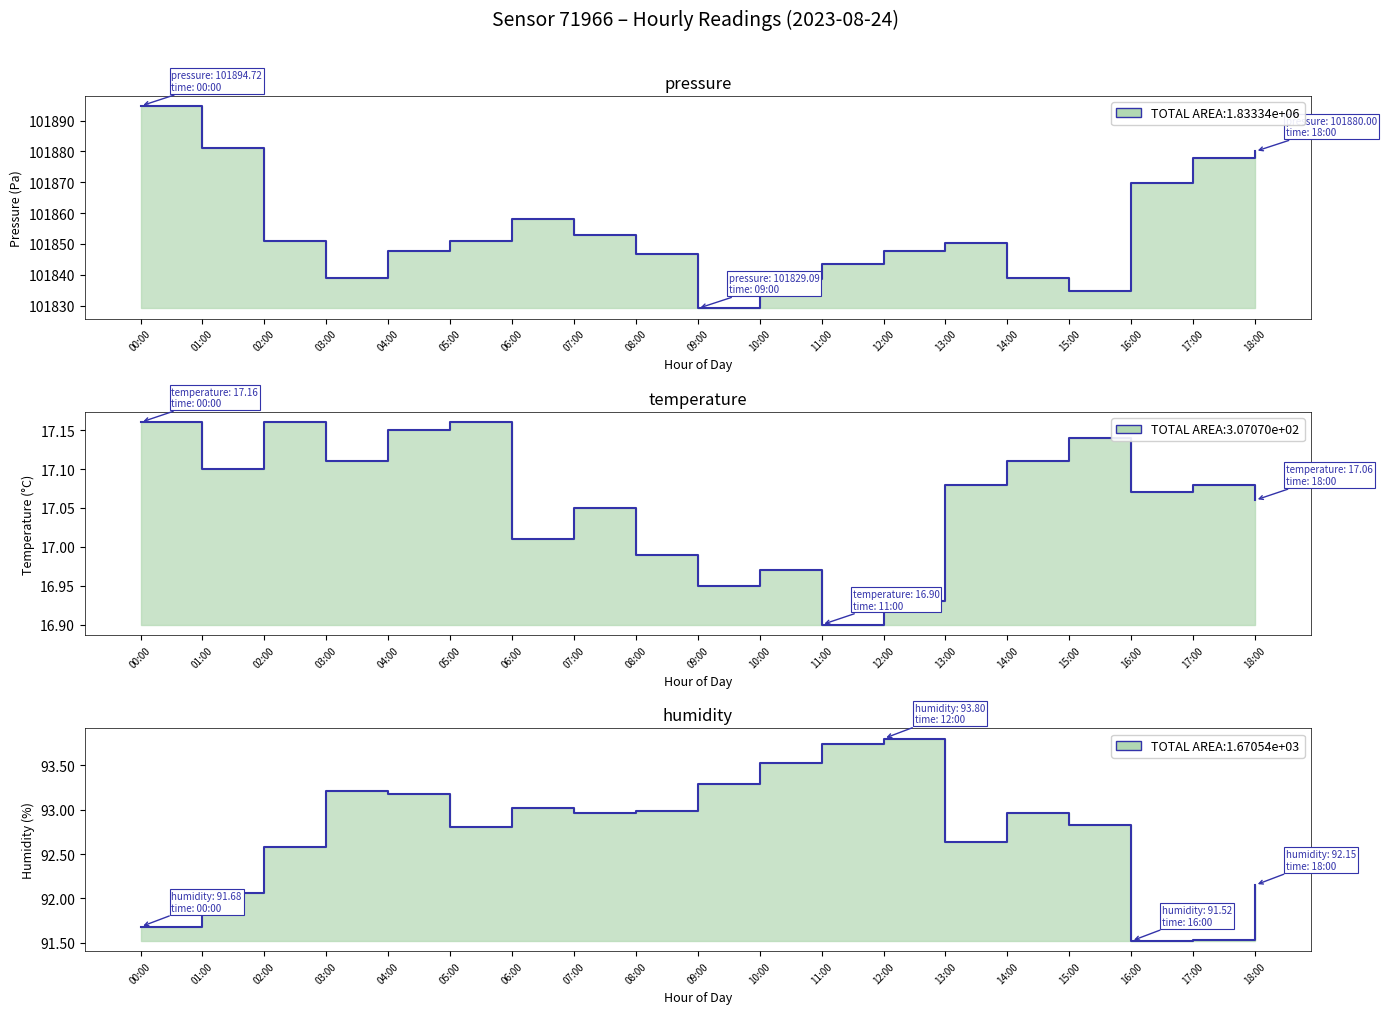

List the series in order of their peak value, lowest first.

temperature line, humidity line, pressure line